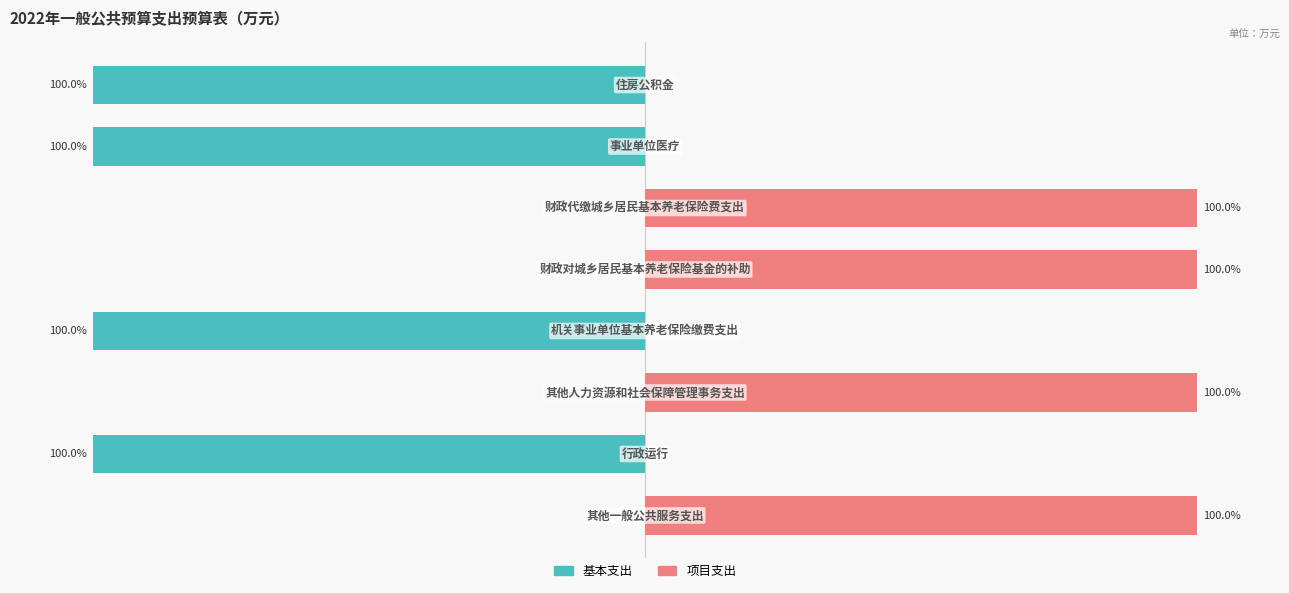

What are all the series names shown in the legend?

基本支出, 项目支出